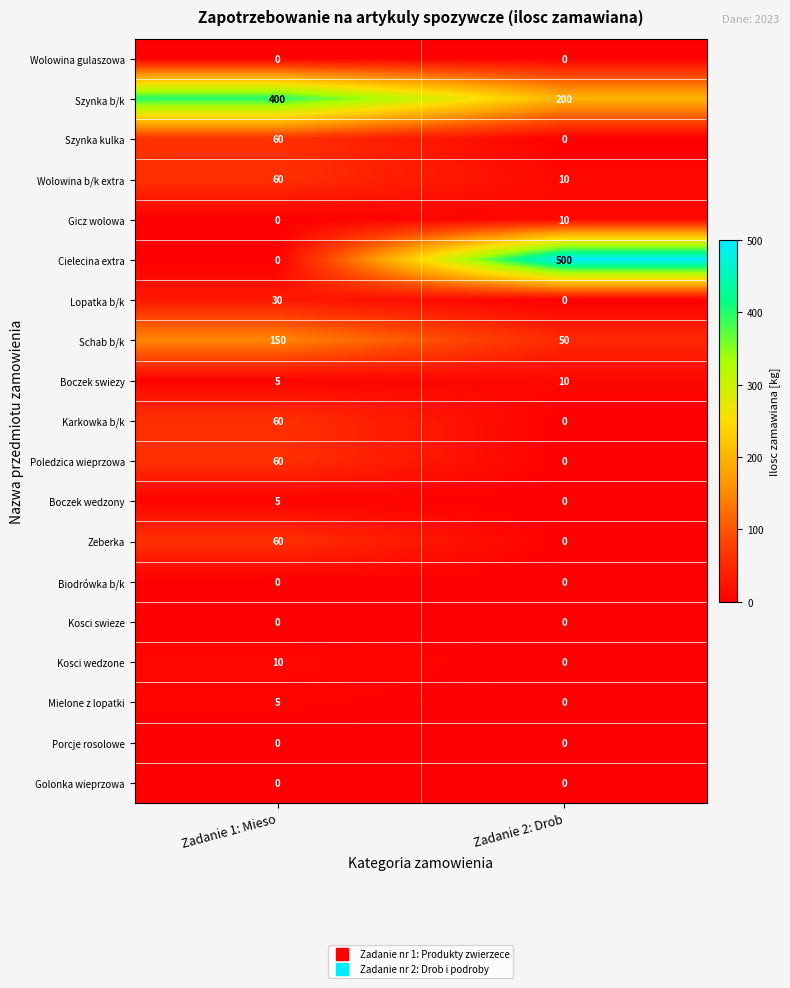

At how many categories does at least one series exceed 358?

2